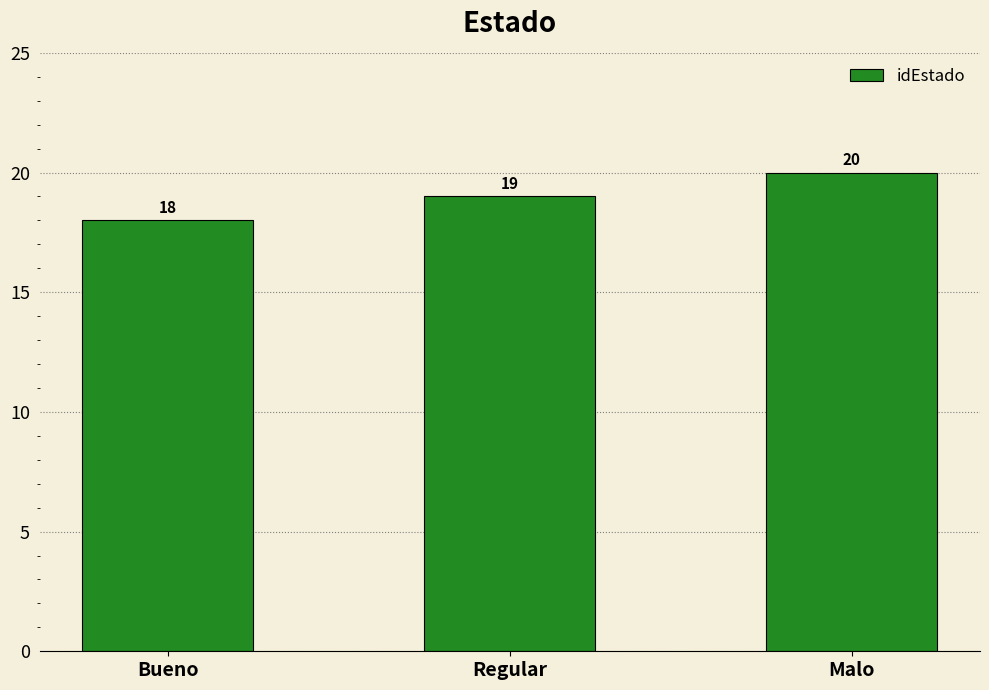

Reading right to left, extract all data points from this chart.

Malo=20	Regular=19	Bueno=18